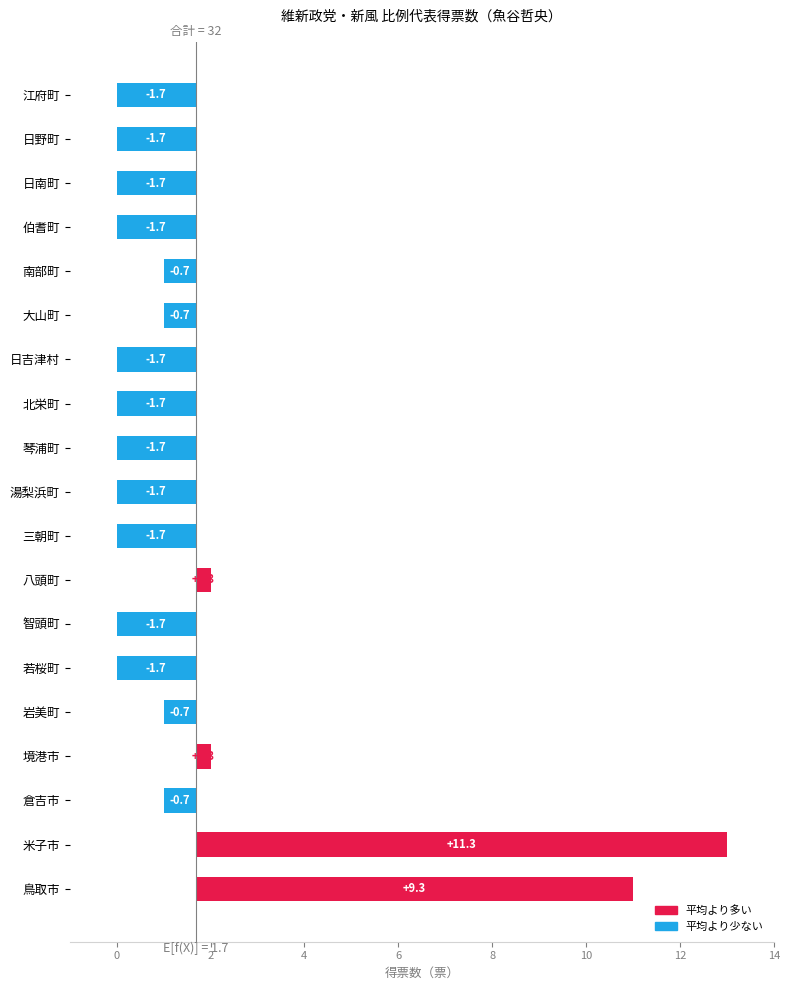

What is the greatest value displayed?

11.3